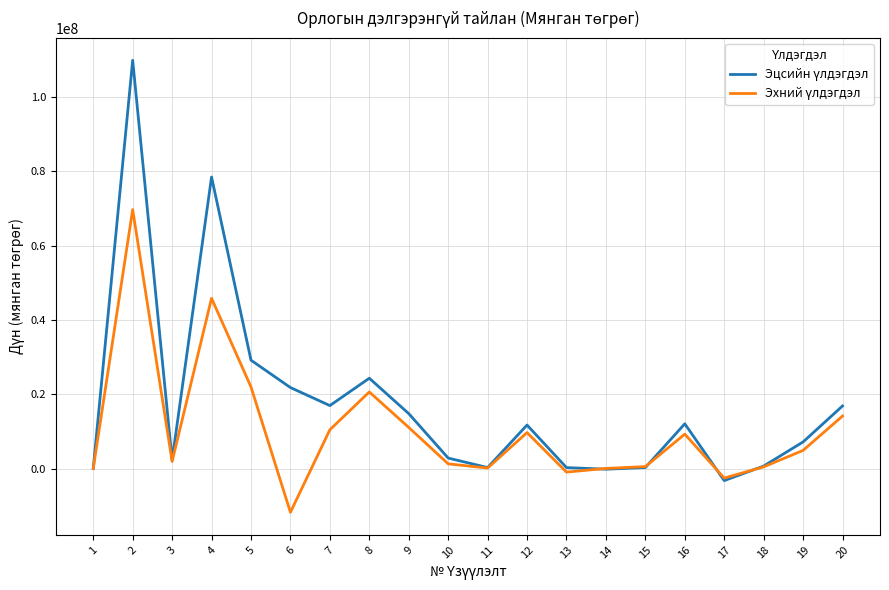

What is the greatest value displayed?

109868114.5